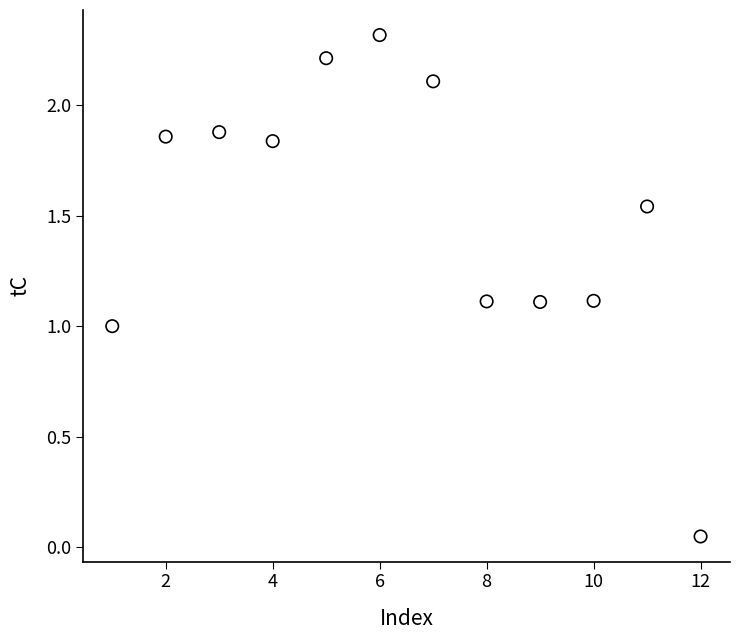

What is the range of X values (max minus min)?

11.0